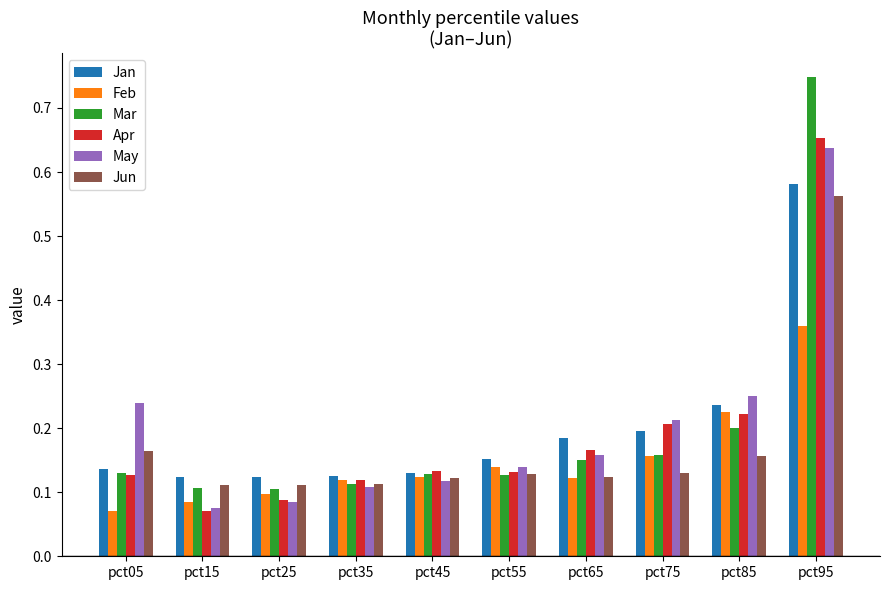

At how many categories does at least one series exceed 0?

10